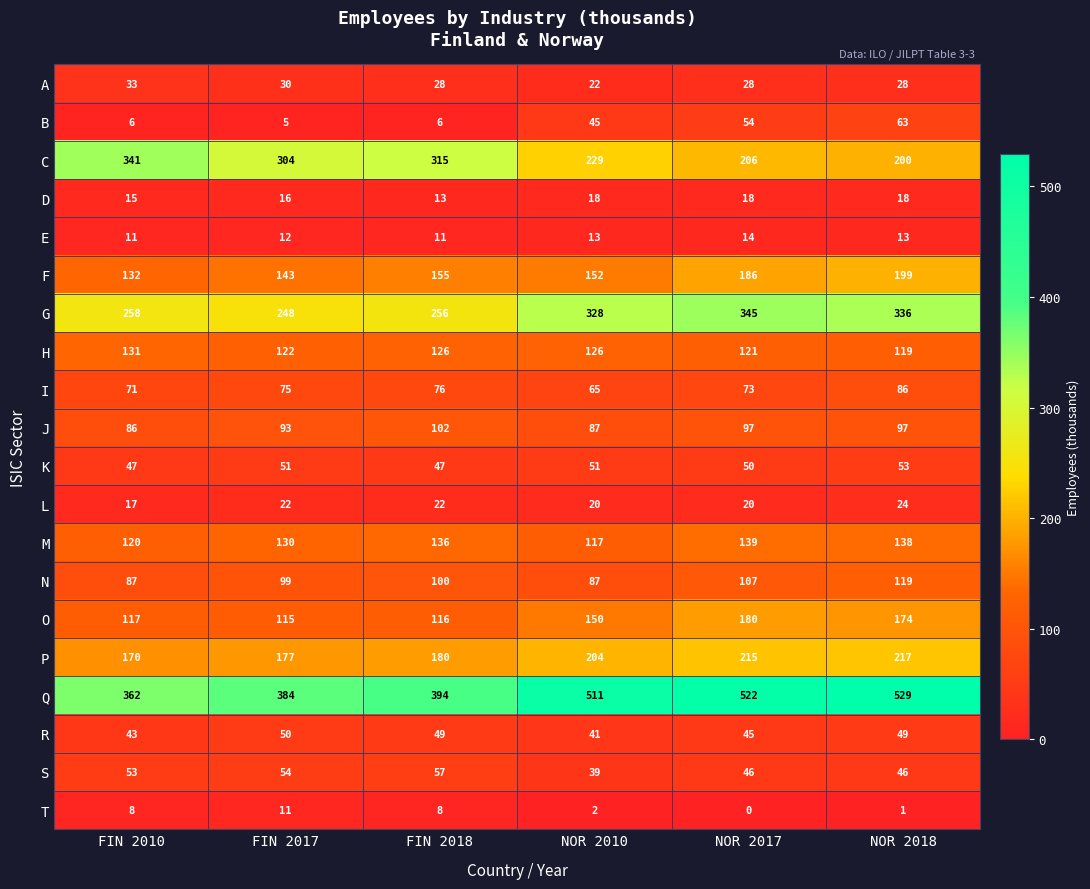

What is the lowest value of the D series?

13